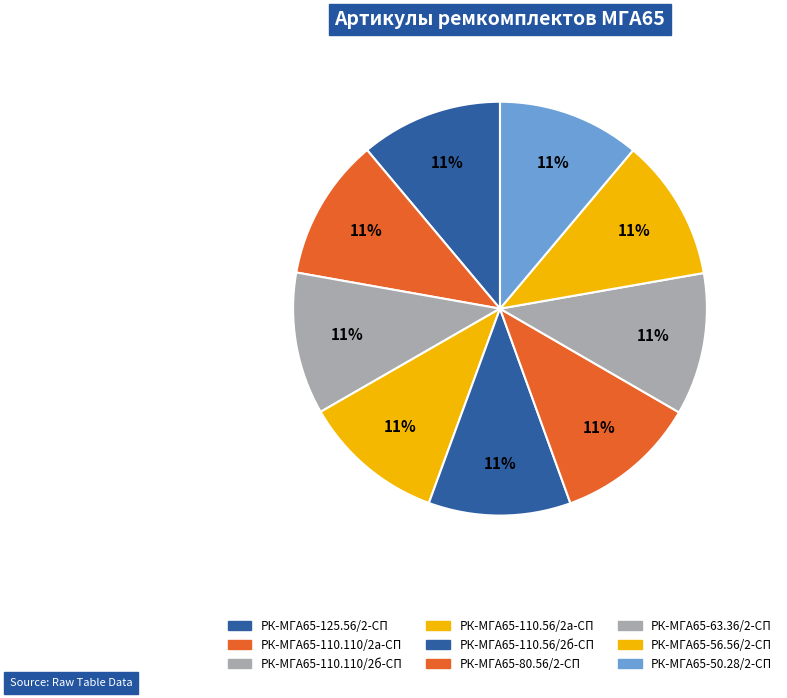

How many slices are in this pie chart?

9